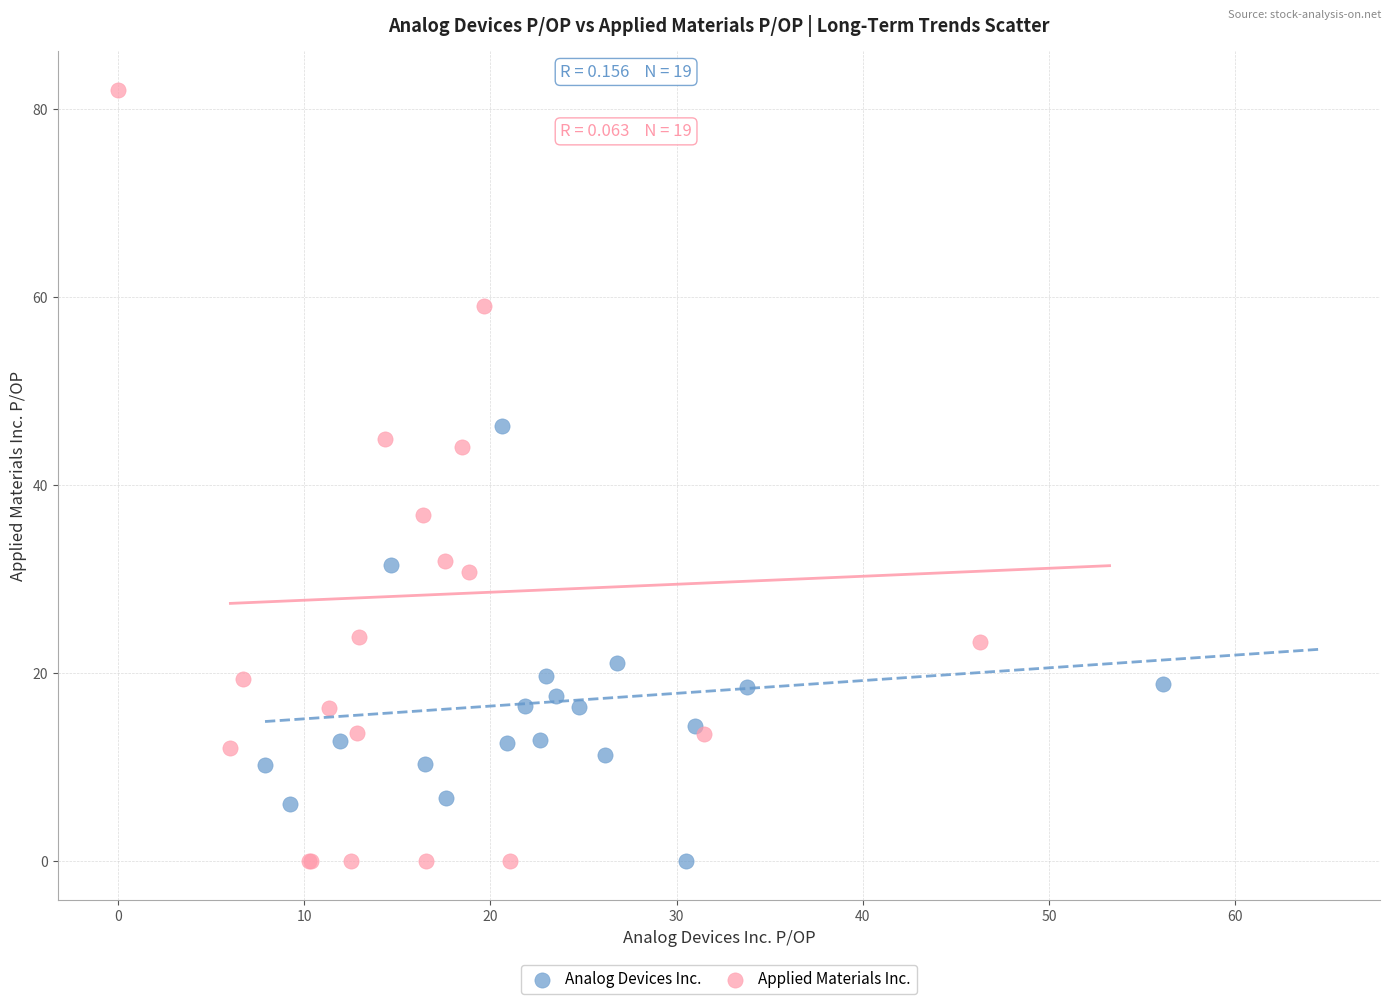

Which series reaches the maximum Y coordinate?

Applied Materials Inc.